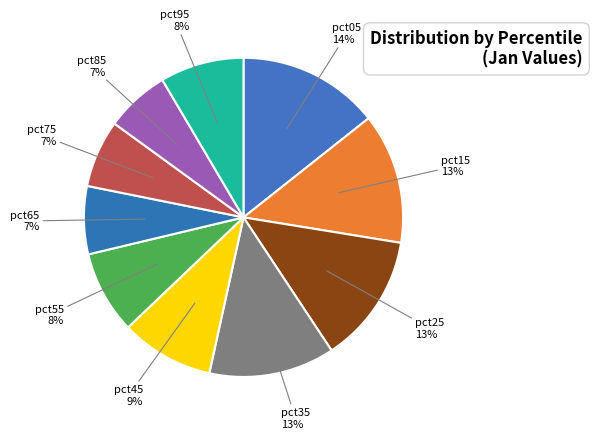

Does pct85 represent more than half of the total?

No